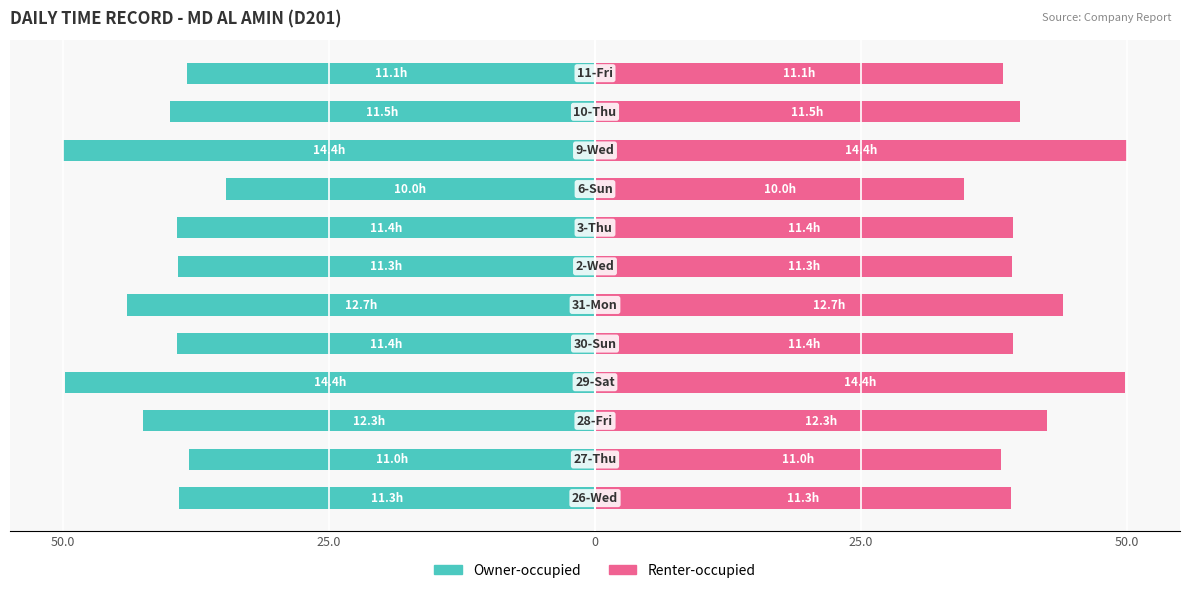

Reading left to right, list all the values displayed in this chart.

Owner-occupied: -39.1	-38.2	-42.5	-49.9	-39.3	-44.0	-39.2	-39.3	-34.7	-50.0	-39.9	-38.4
Renter-occupied: 39.1	38.2	42.5	49.9	39.3	44.0	39.2	39.3	34.7	50.0	39.9	38.4